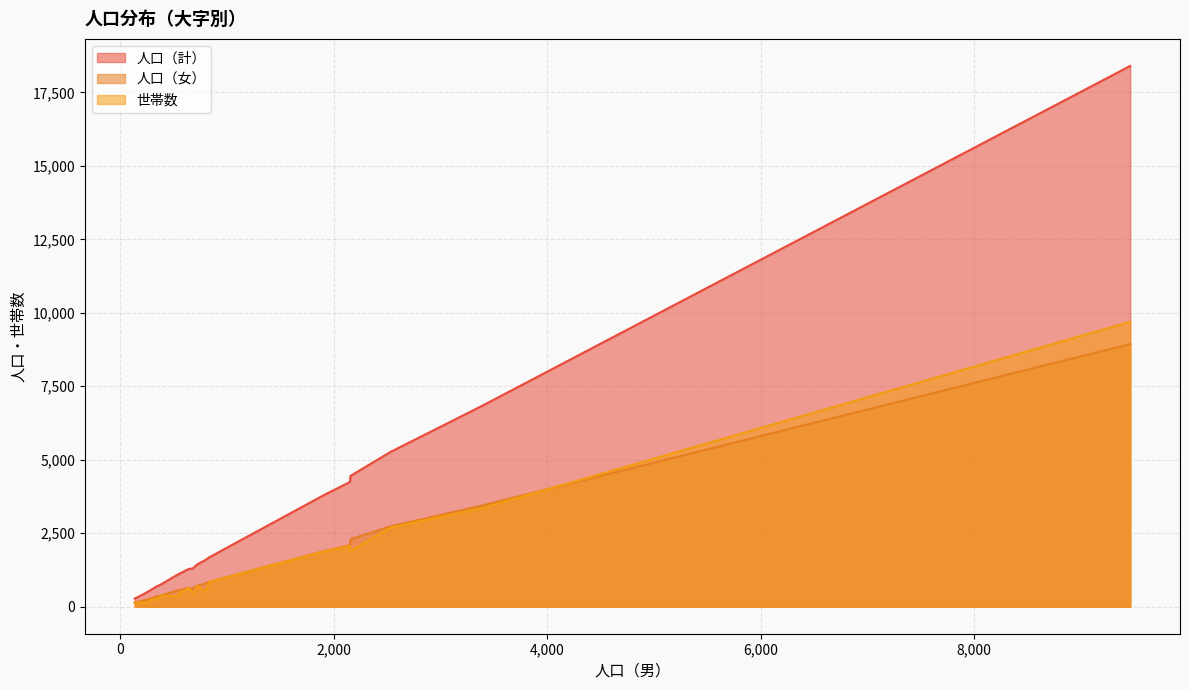

How many lines are shown in the chart?

3